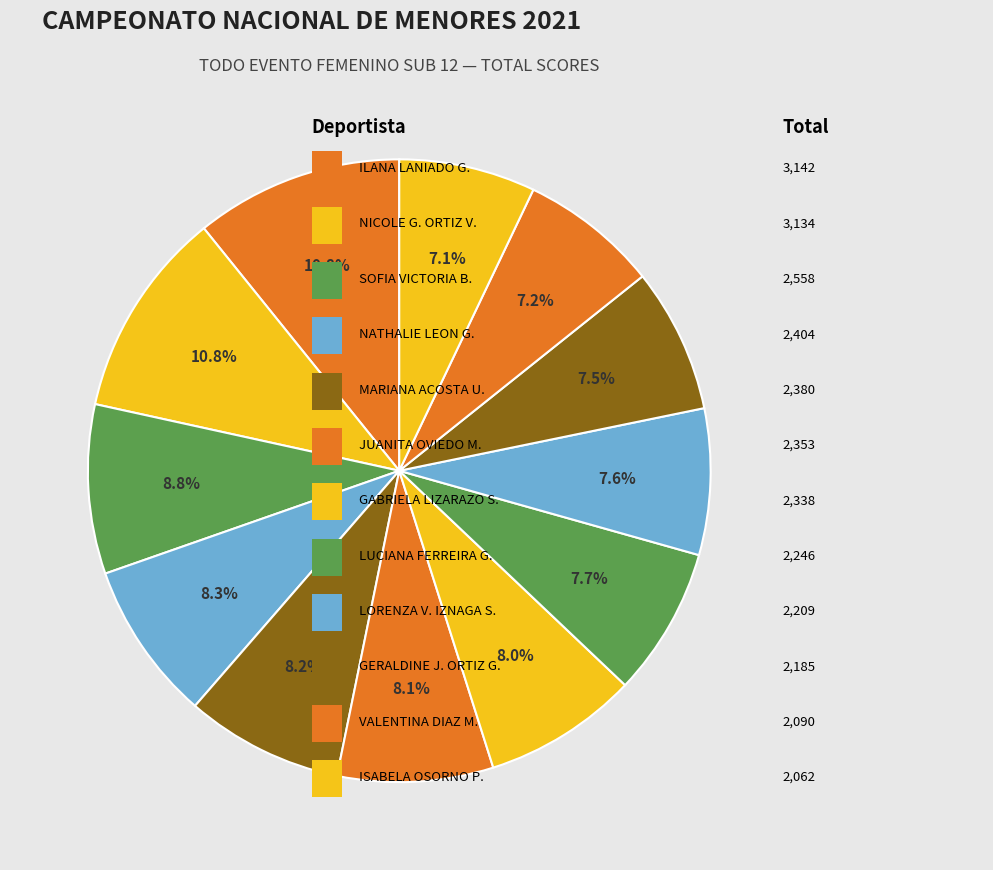

How many slices are in this pie chart?

12